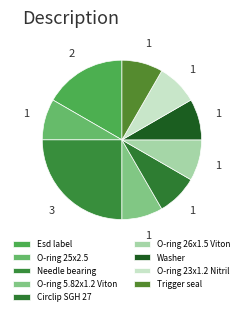

How many segments does this pie chart have?

9